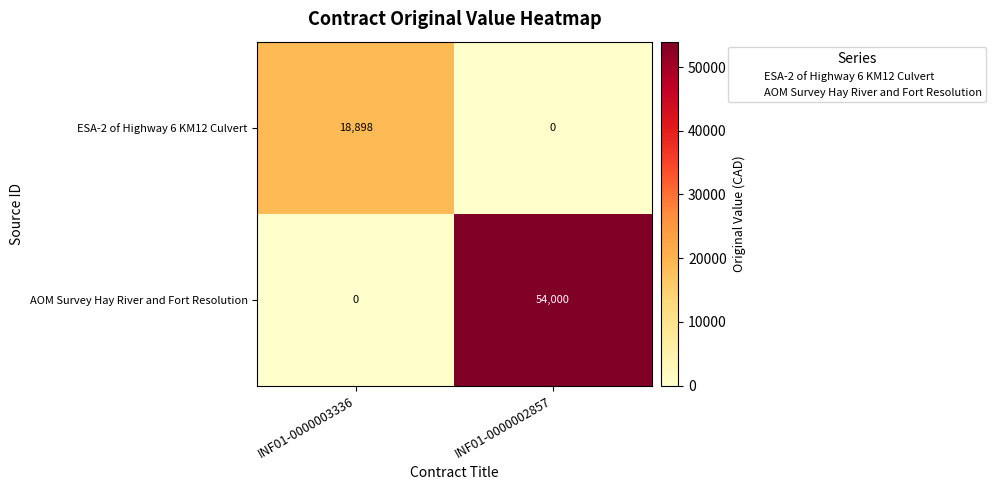

Reading left to right, transcribe all the data shown in this chart.

ESA-2 of Highway 6 KM12 Culvert: INF01-0000003336=18898	INF01-0000002857=0
AOM Survey Hay River and Fort Resolution: INF01-0000003336=0	INF01-0000002857=54000